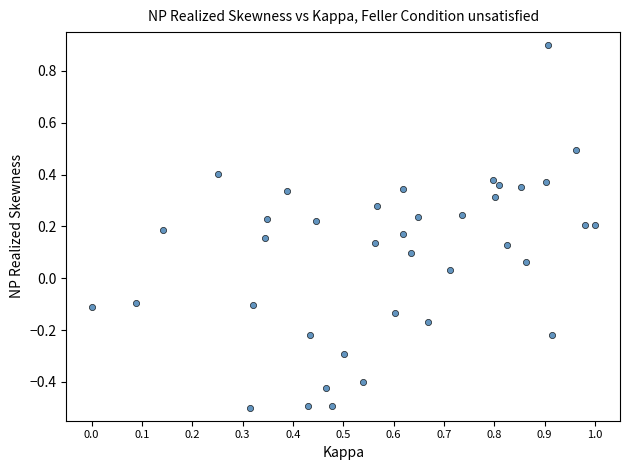

What is the range of X values (max minus min)?

1.0